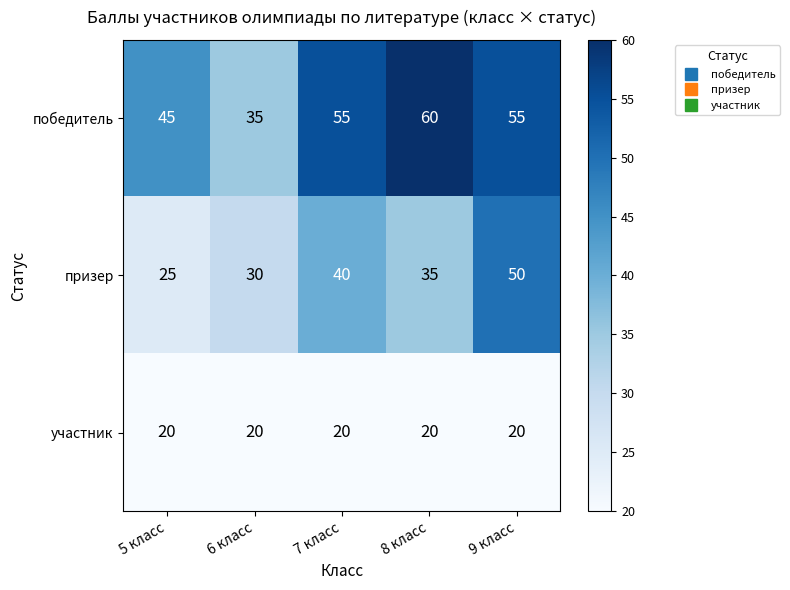

Reading right to left, transcribe all the data shown in this chart.

победитель: 9 класс=55	8 класс=60	7 класс=55	6 класс=35	5 класс=45
призер: 9 класс=50	8 класс=35	7 класс=40	6 класс=30	5 класс=25
участник: 9 класс=20	8 класс=20	7 класс=20	6 класс=20	5 класс=20